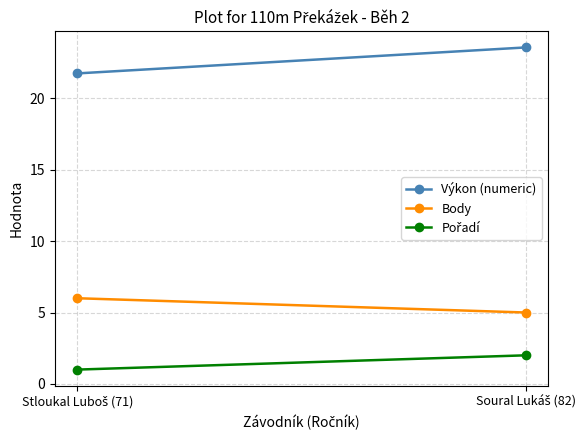

What is the difference between the highest and lowest values at Soural Lukáš (82)?

21.6